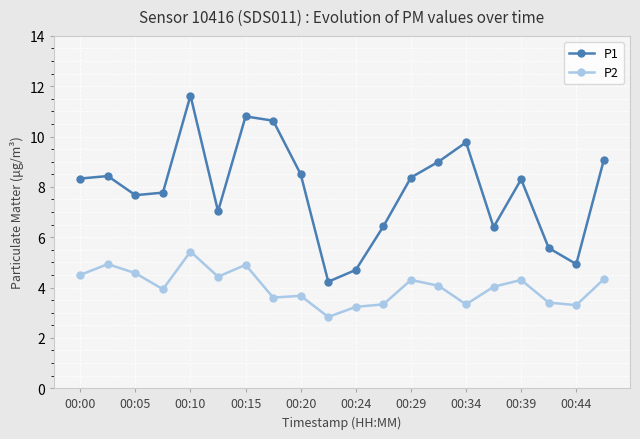

True or false: P1 and P2 cross at least once.

False